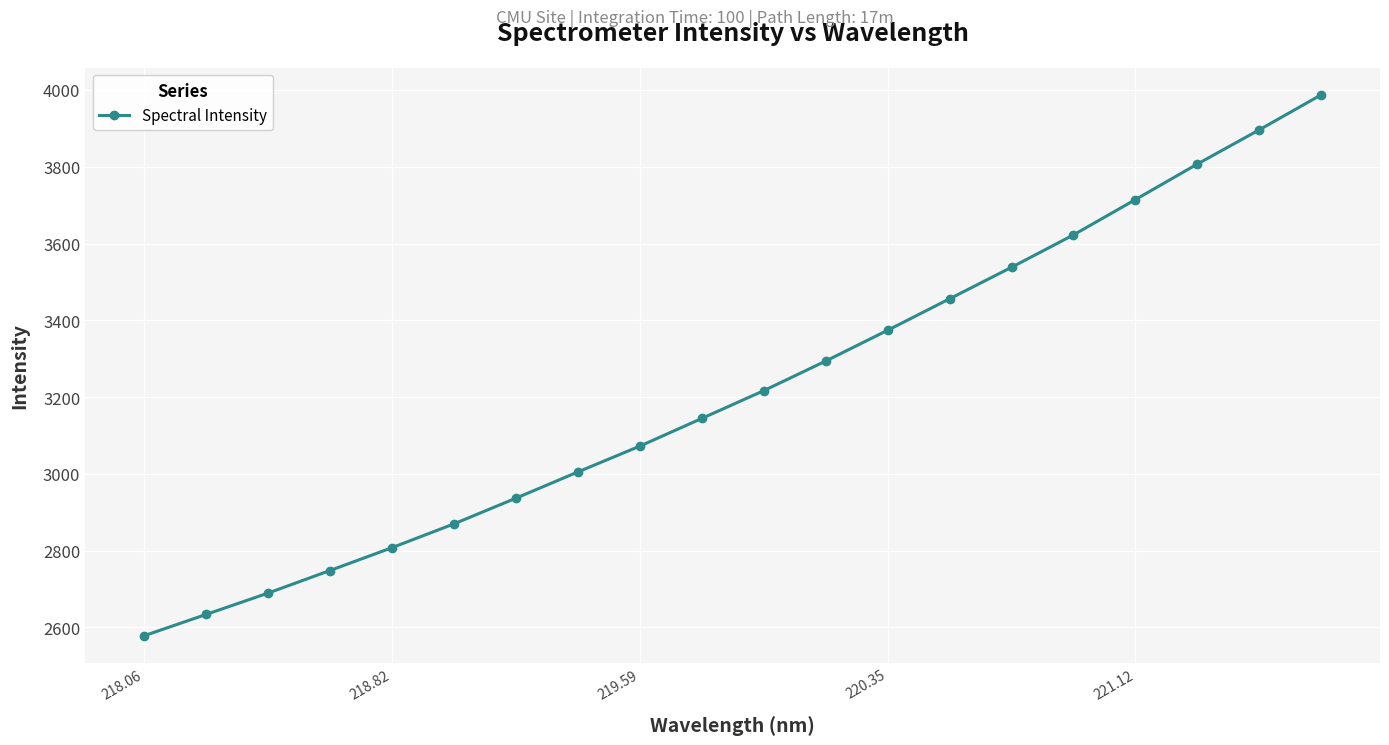

What is the minimum value shown in the chart?

2577.9